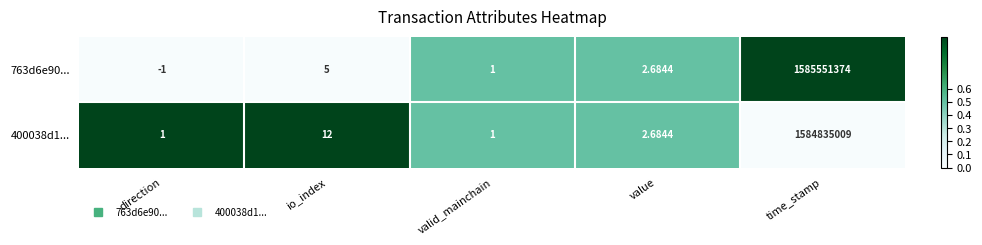

How many data points does each series have?

5